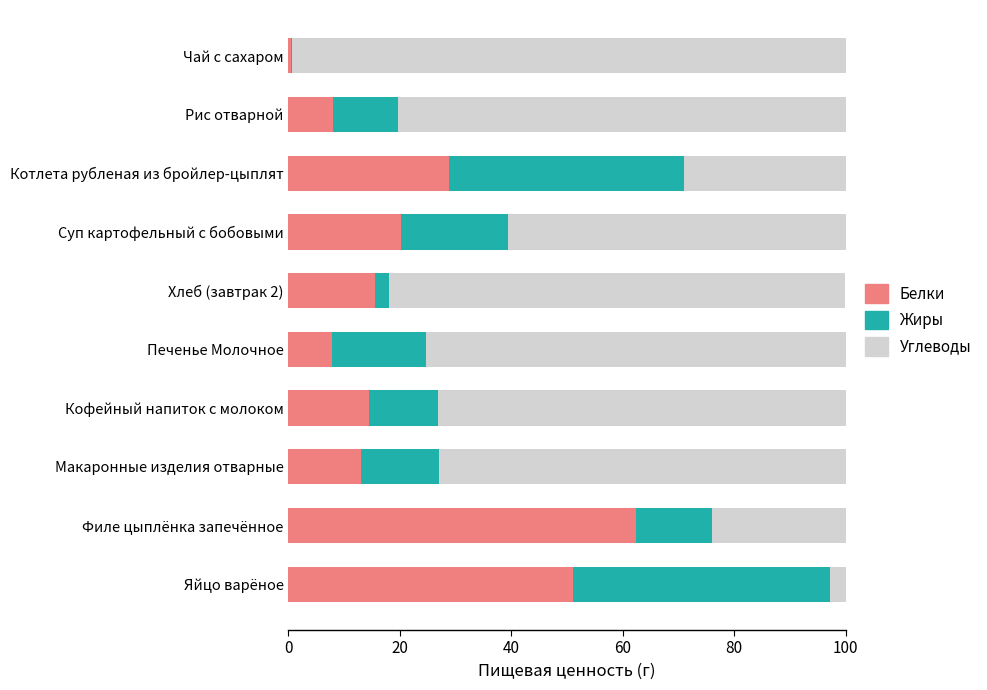

At which label is Белки closest to 31?

Котлета рубленая из бройлер-цыплят